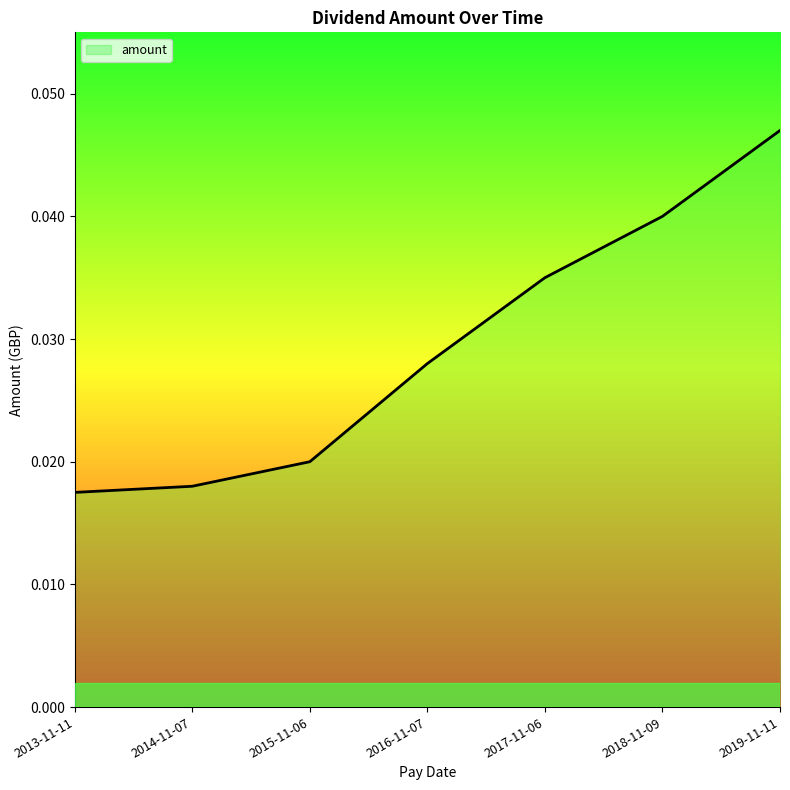

How many lines are shown in the chart?

1